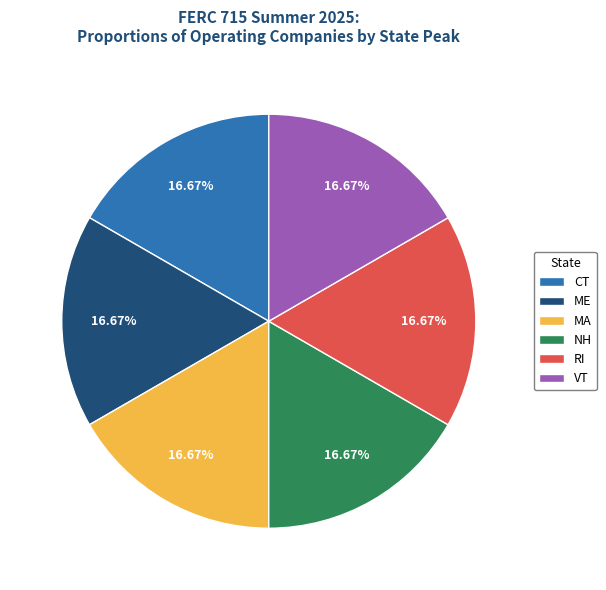

How many slices are in this pie chart?

6